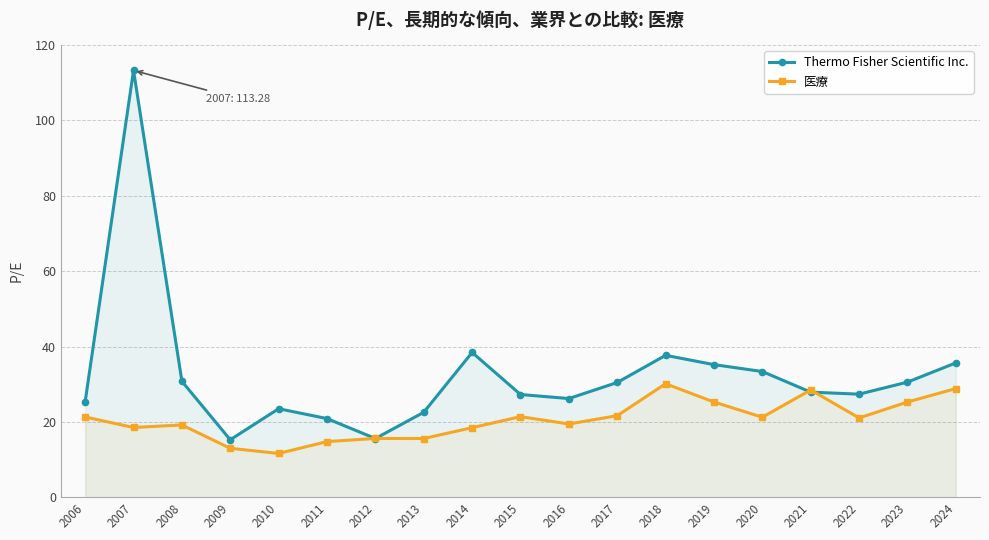

How many data points in Thermo Fisher Scientific Inc. are above 27?

12